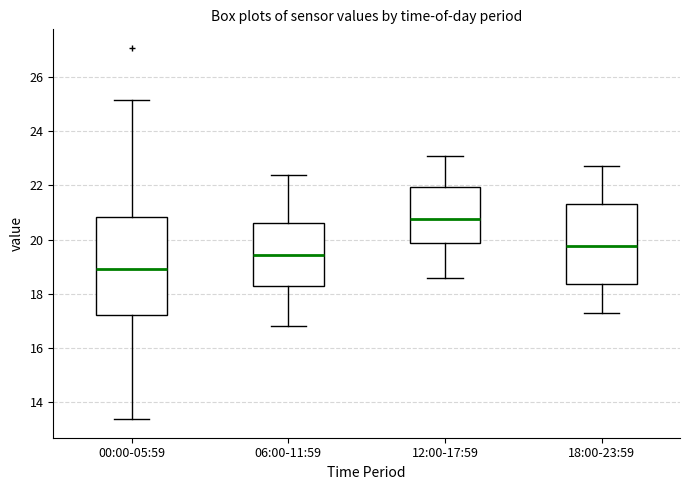

Reading left to right, read every box against the y-axis: the position of its median line, the range the box covers, and the ends of its whiskers. The values are not printed on the chart, so give them approximately, as read against the axis.

00:00-05:59: median 19.0, box 17.2 to 20.8, whiskers 13.4 to 25.2
06:00-11:59: median 19.4, box 18.2 to 20.6, whiskers 16.8 to 22.4
12:00-17:59: median 20.8, box 19.8 to 22.0, whiskers 18.6 to 23.2
18:00-23:59: median 19.8, box 18.4 to 21.4, whiskers 17.4 to 22.8